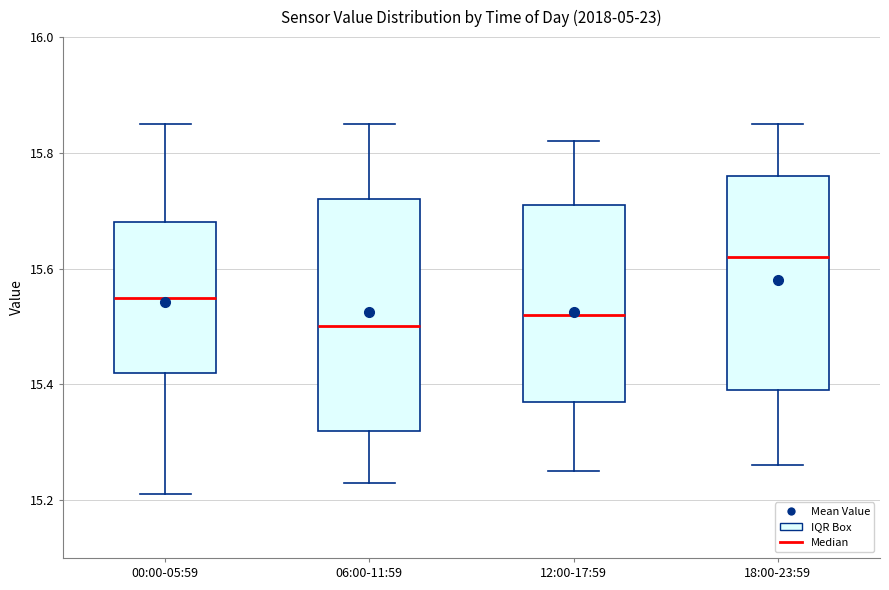

Reading left to right, transcribe this box plot: for each box, give where its median line is, the range the box spans, and where its two whiskers end, as read against the y-axis. The values are not printed on the chart, so give them approximately, as read against the axis.

00:00-05:59: median 15.56, box 15.42 to 15.68, whiskers 15.22 to 15.86
06:00-11:59: median 15.50, box 15.32 to 15.72, whiskers 15.24 to 15.86
12:00-17:59: median 15.52, box 15.38 to 15.72, whiskers 15.26 to 15.82
18:00-23:59: median 15.62, box 15.40 to 15.76, whiskers 15.26 to 15.86